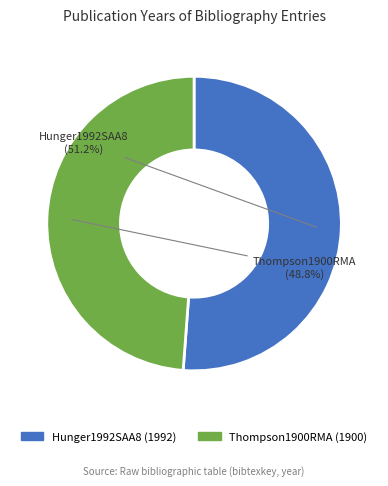

Count the number of slices in the pie.

2